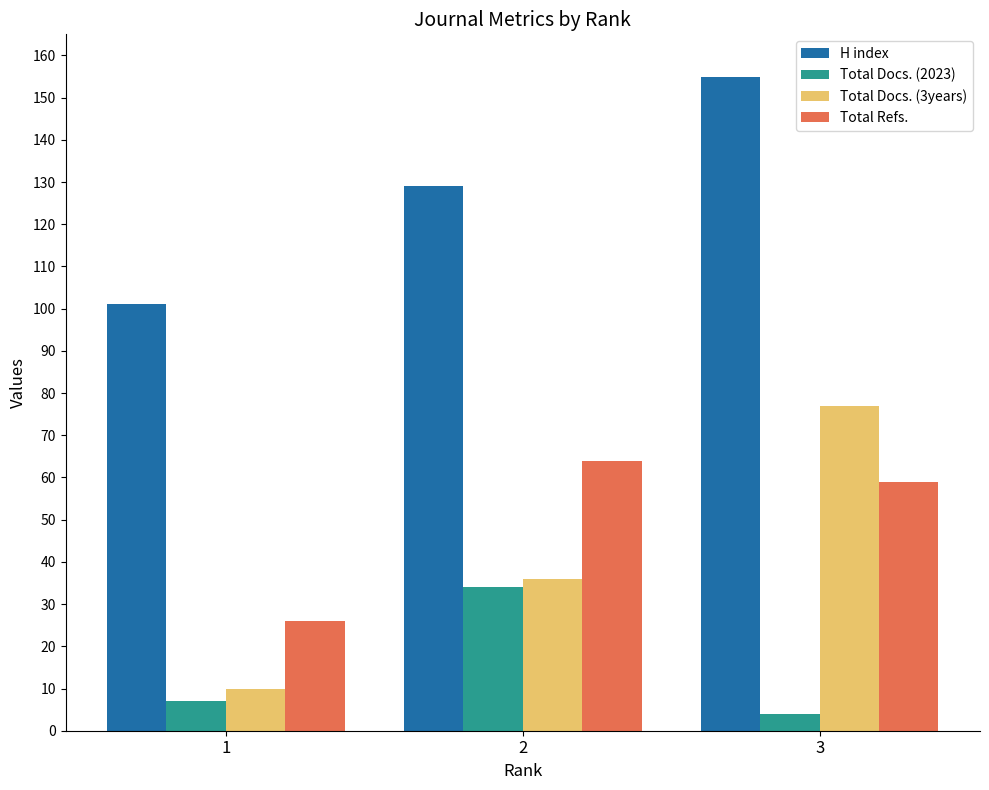

What is the sum of the H index values at 3 and 1?

256